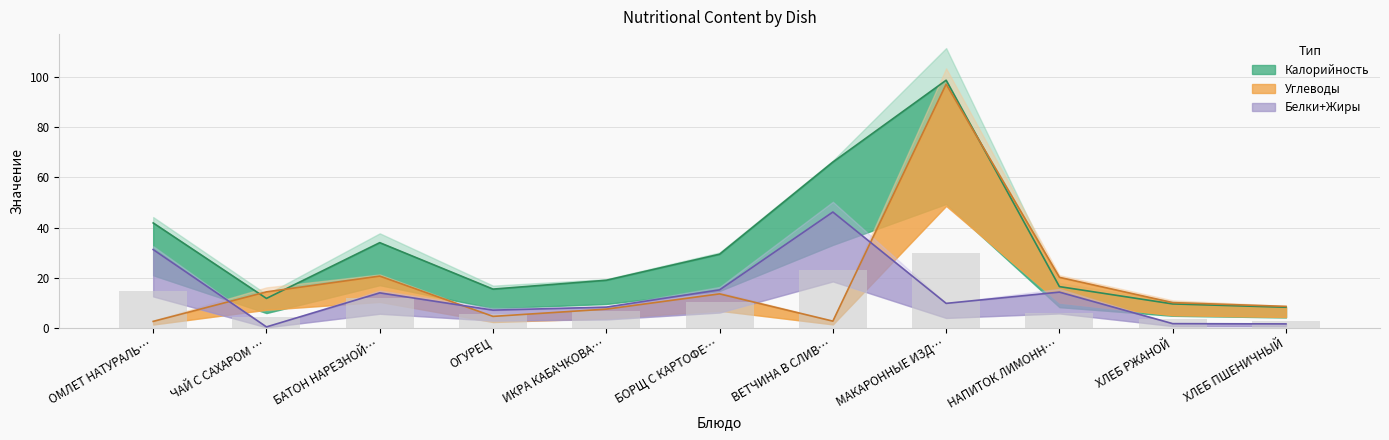

True or false: Углеводы has a value of 2.9 at ОГУРЕЦ.

False